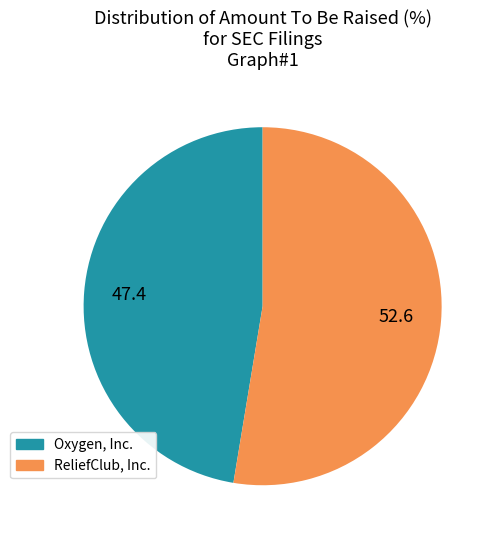

Do Oxygen, Inc. and ReliefClub, Inc. together represent more than half of the pie?

Yes